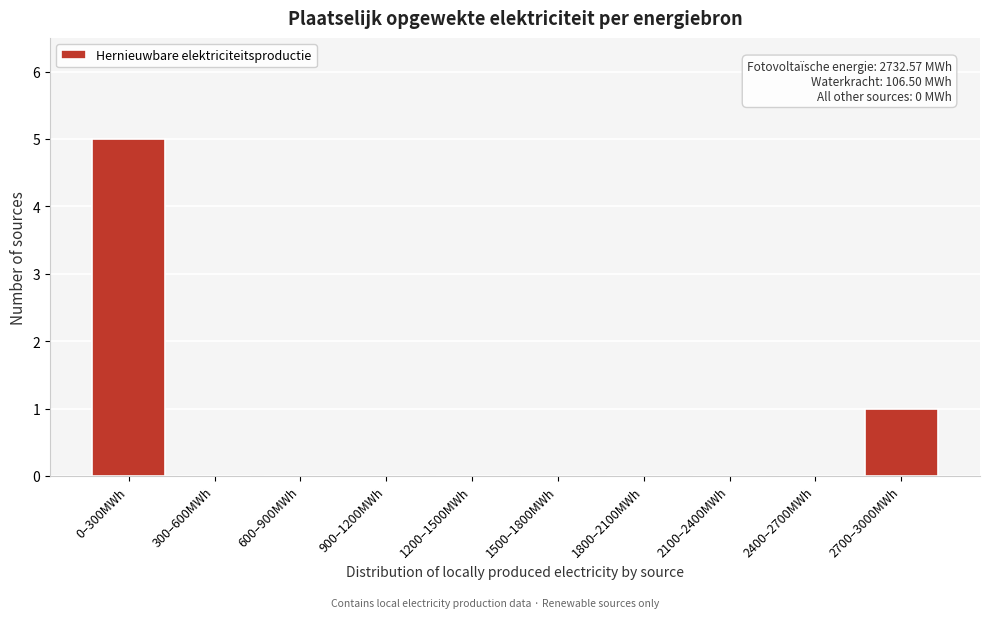

Reading right to left, transcribe all the data shown in this chart.

2700–3000MWh=1	2400–2700MWh=0	2100–2400MWh=0	1800–2100MWh=0	1500–1800MWh=0	1200–1500MWh=0	900–1200MWh=0	600–900MWh=0	300–600MWh=0	0–300MWh=5